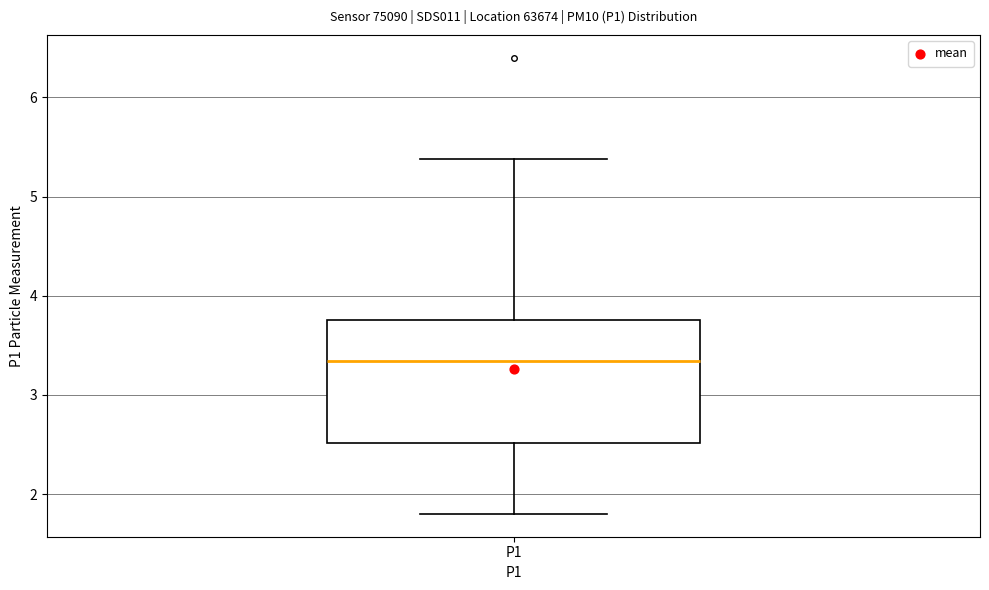

Transcribe this box plot: give where the median line is, the range the box spans, and where the two whiskers end, as read against the y-axis. The values are not printed on the chart, so give them approximately, as read against the axis.

median 3.3, box 2.5 to 3.8, whiskers 1.8 to 5.4